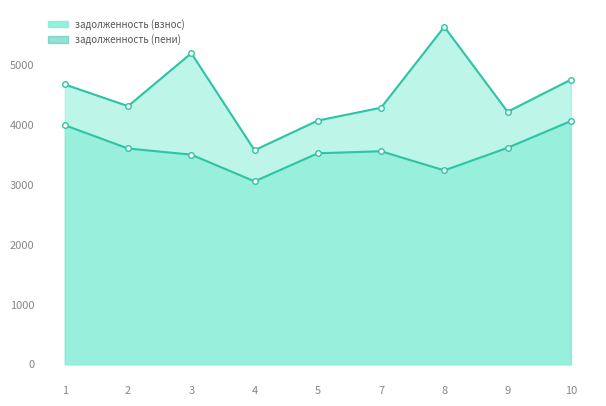

How many interior local valleys does the задолженность (взнос) series have?

2